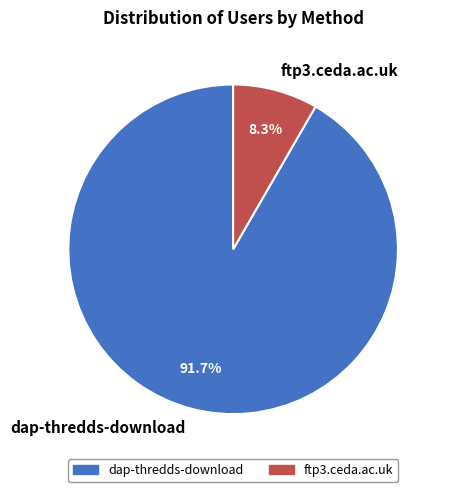

Is there a majority slice in this chart?

Yes